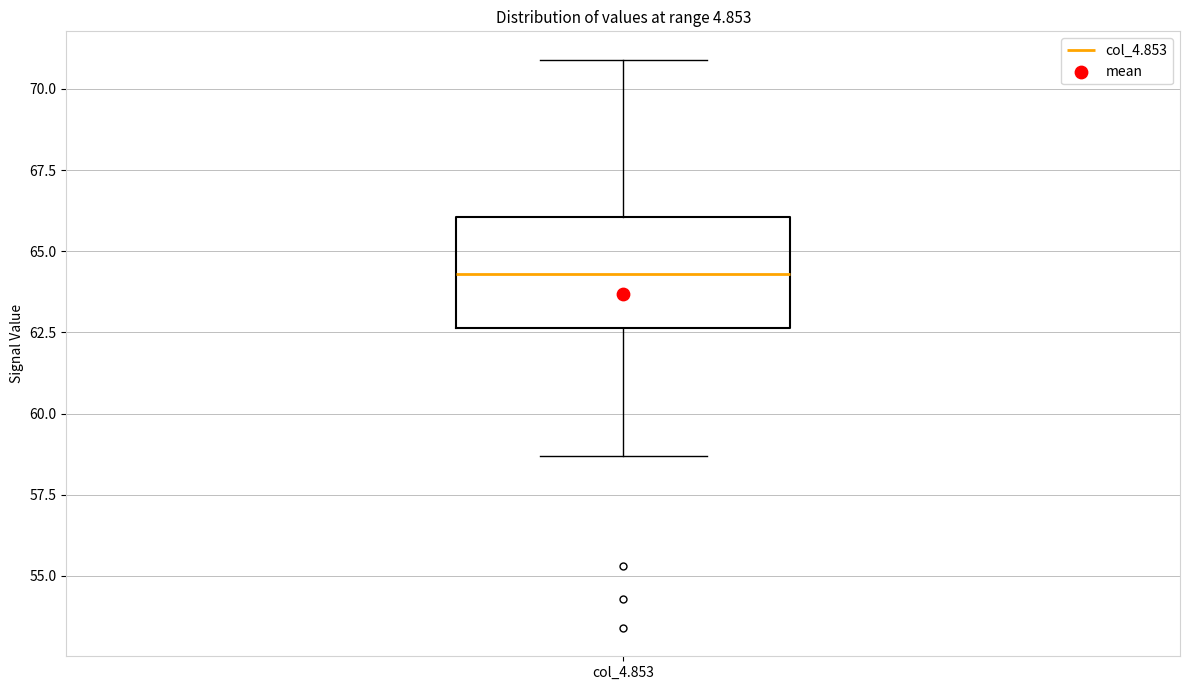

Transcribe this box plot: give where the median line is, the range the box spans, and where the two whiskers end, as read against the y-axis. The values are not printed on the chart, so give them approximately, as read against the axis.

median 64.5, box 62.5 to 66.0, whiskers 58.5 to 71.0